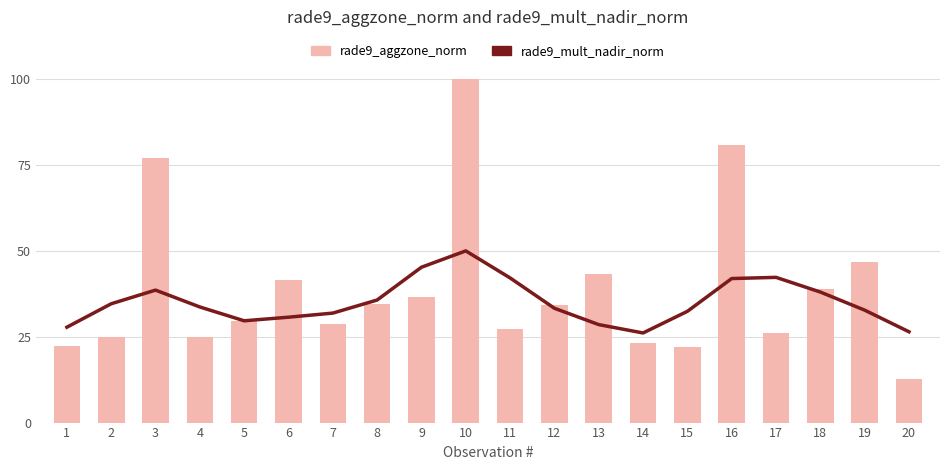

What is the approximate value of rade9_mult_nadir_norm at 14?

26.0